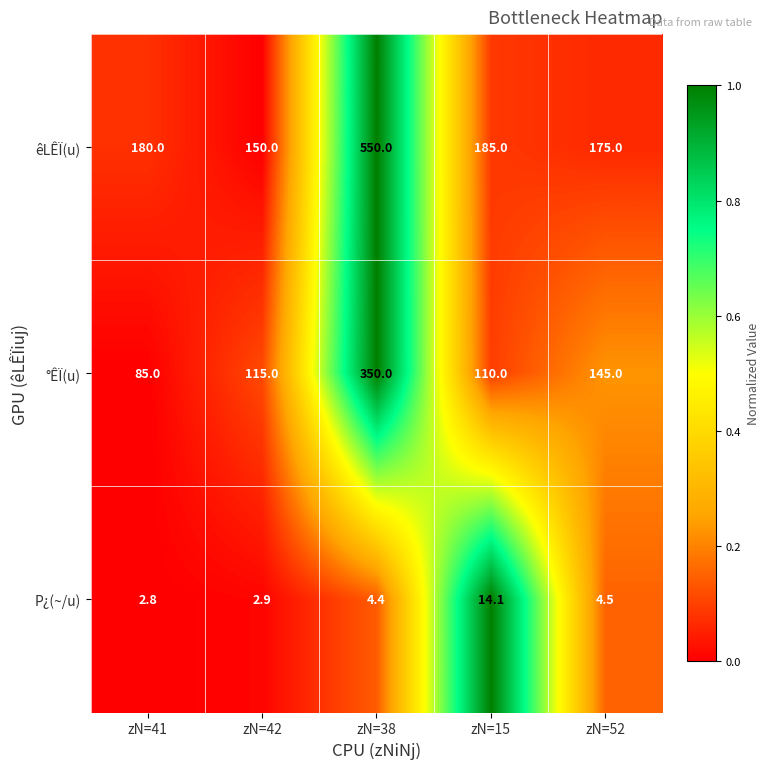

How many categories are shown in the chart?

5